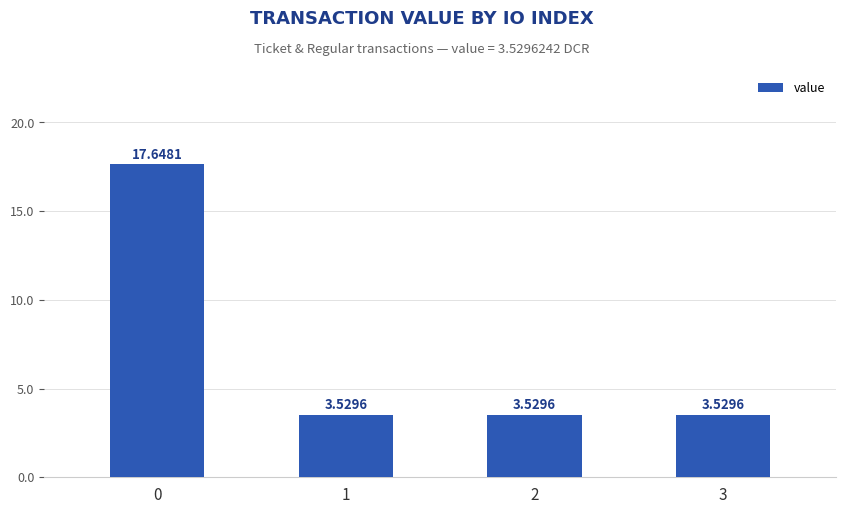

What is the change in value from 0 to 1?

-14.1